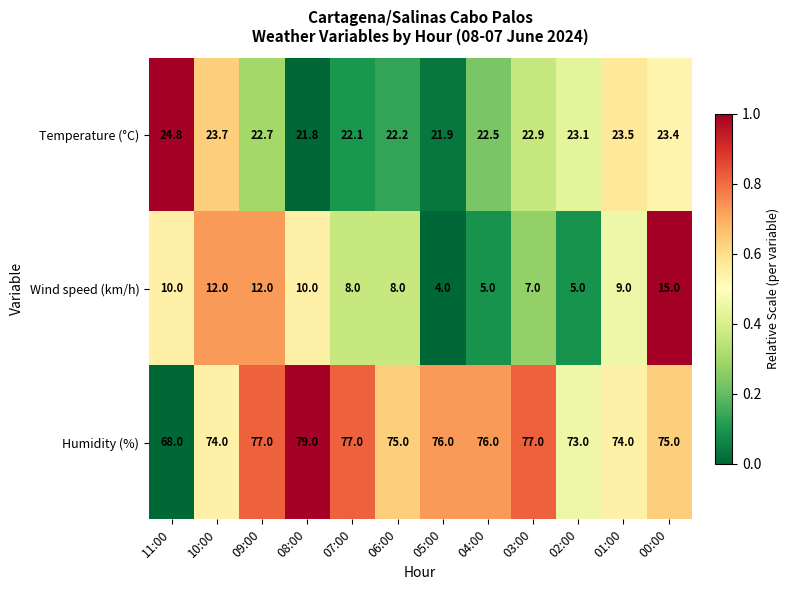

Rank the series at 03:00 from lowest to highest value.

Wind speed (km/h), Temperature (°C), Humidity (%)